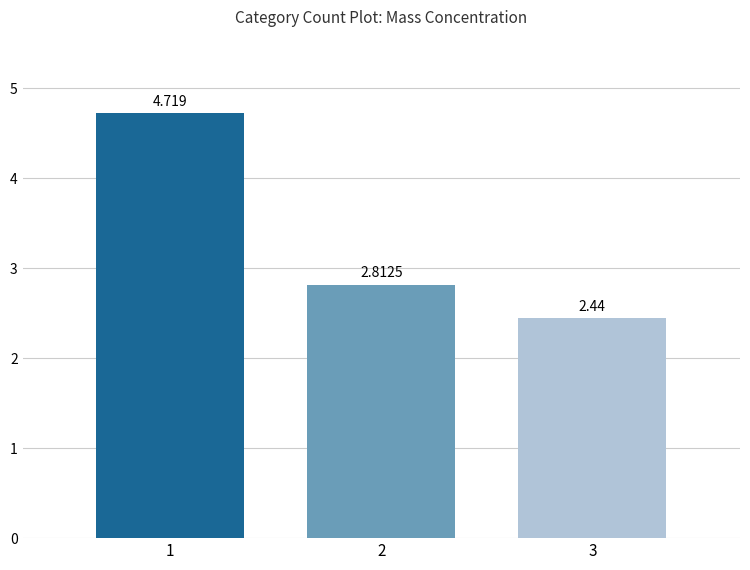

Count the number of categories in the chart.

1